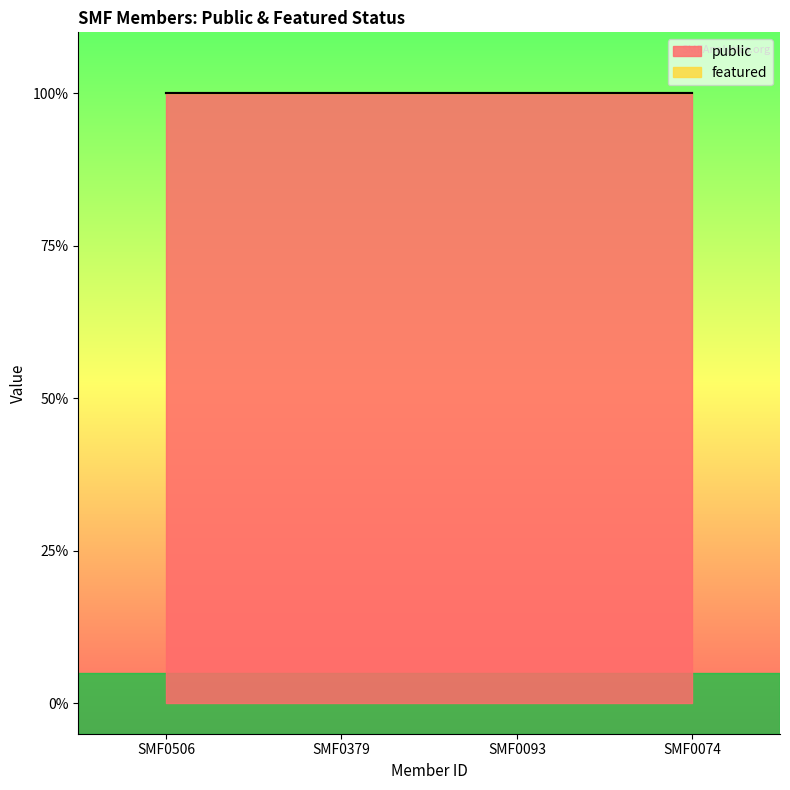

What is the total value across all series at SMF0074?

1